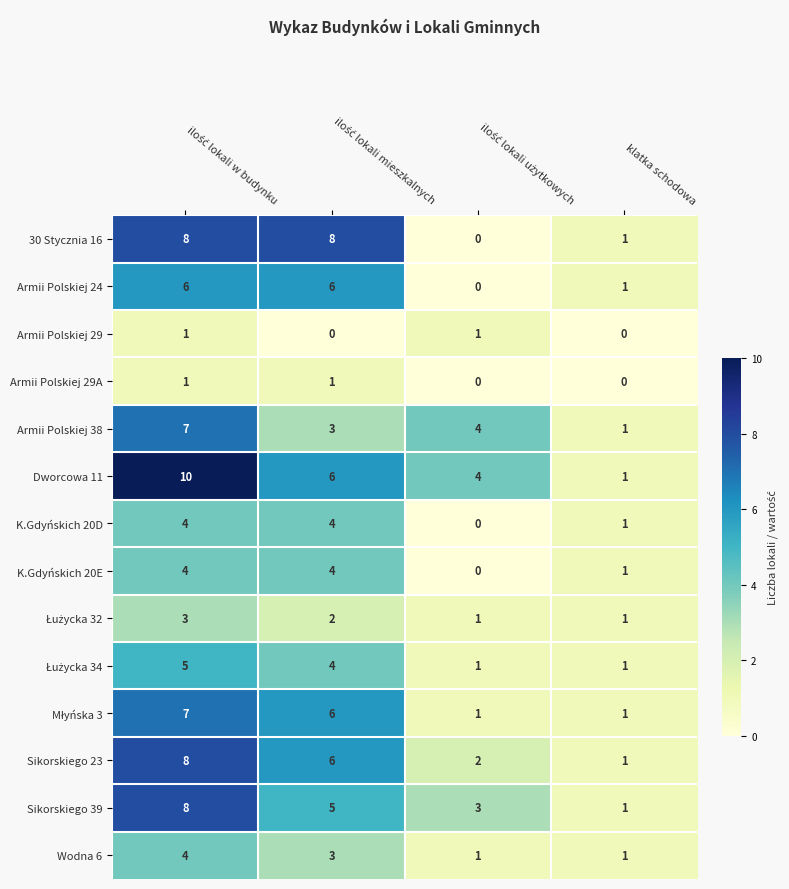

How many Armii Polskiej 24 values are between 1 and 6?

3